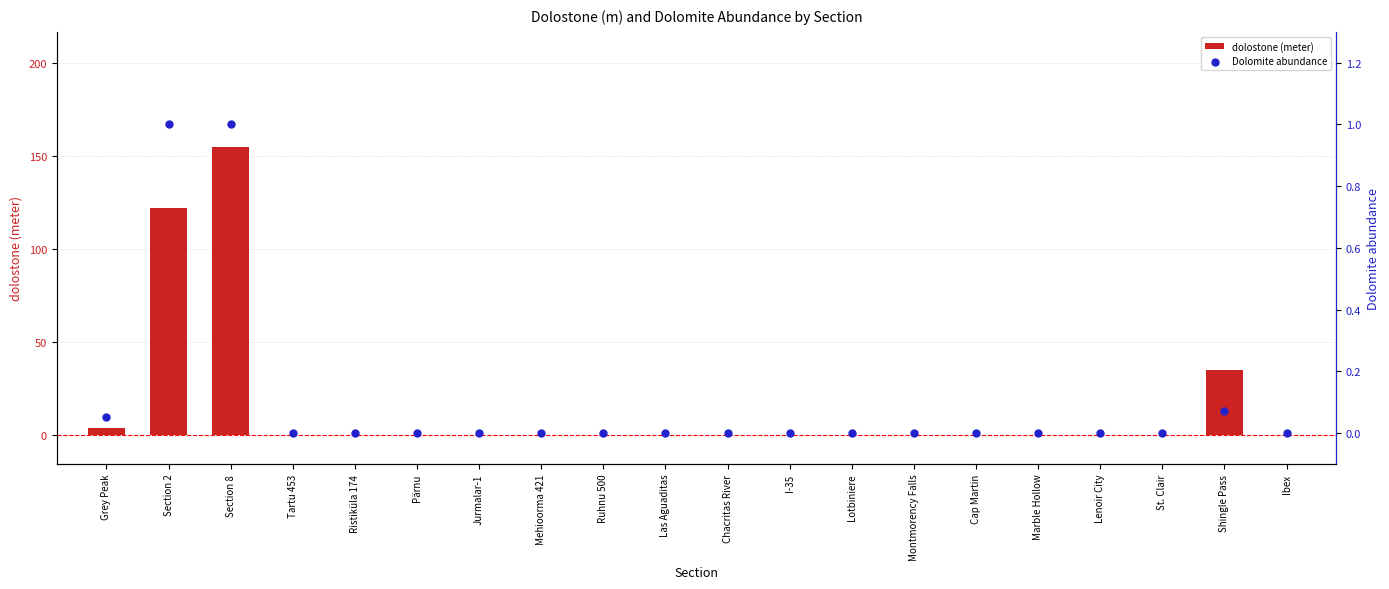

What are all the series names shown in the legend?

dolostone (meter), Dolomite abundance